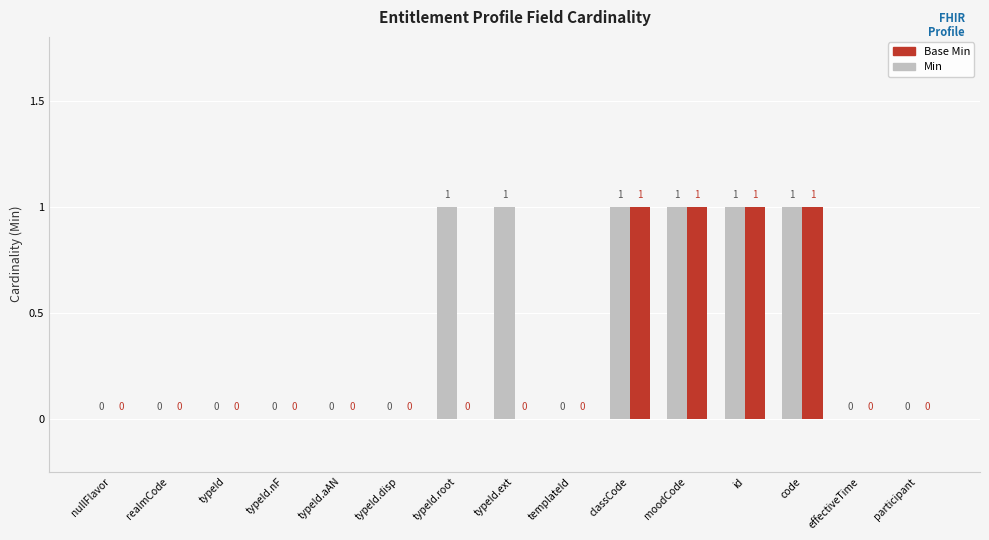

Is it true that Min equals 0 at typeId.nF?

True